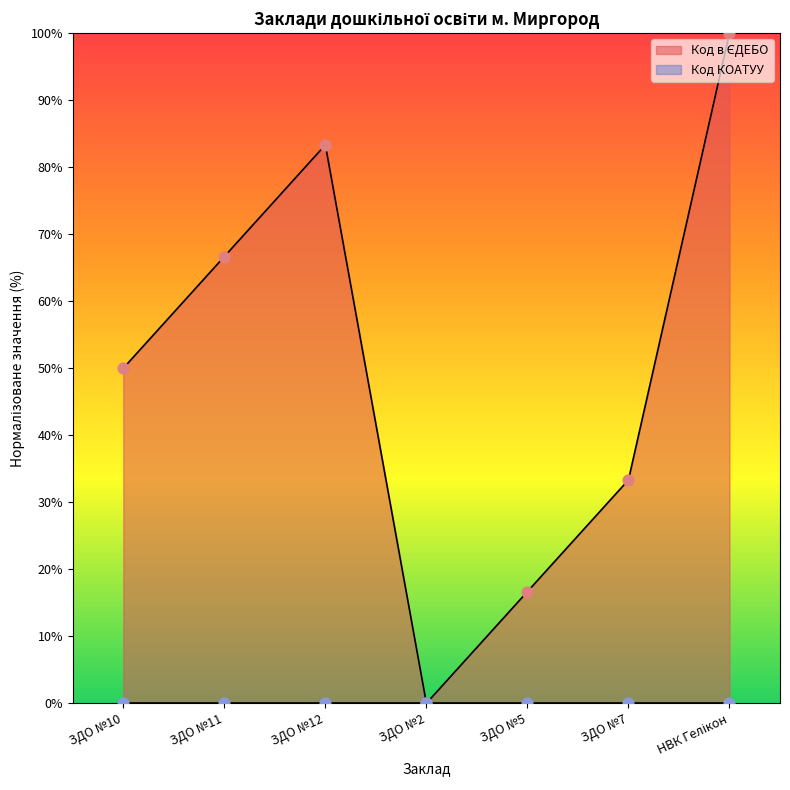

What is the change in value from ЗДО №12 to ЗДО №5?

-66.7